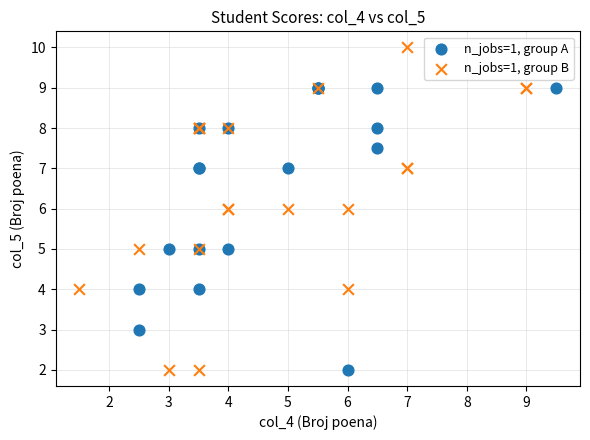

What are all the series names shown in the legend?

n_jobs=1, group A, n_jobs=1, group B